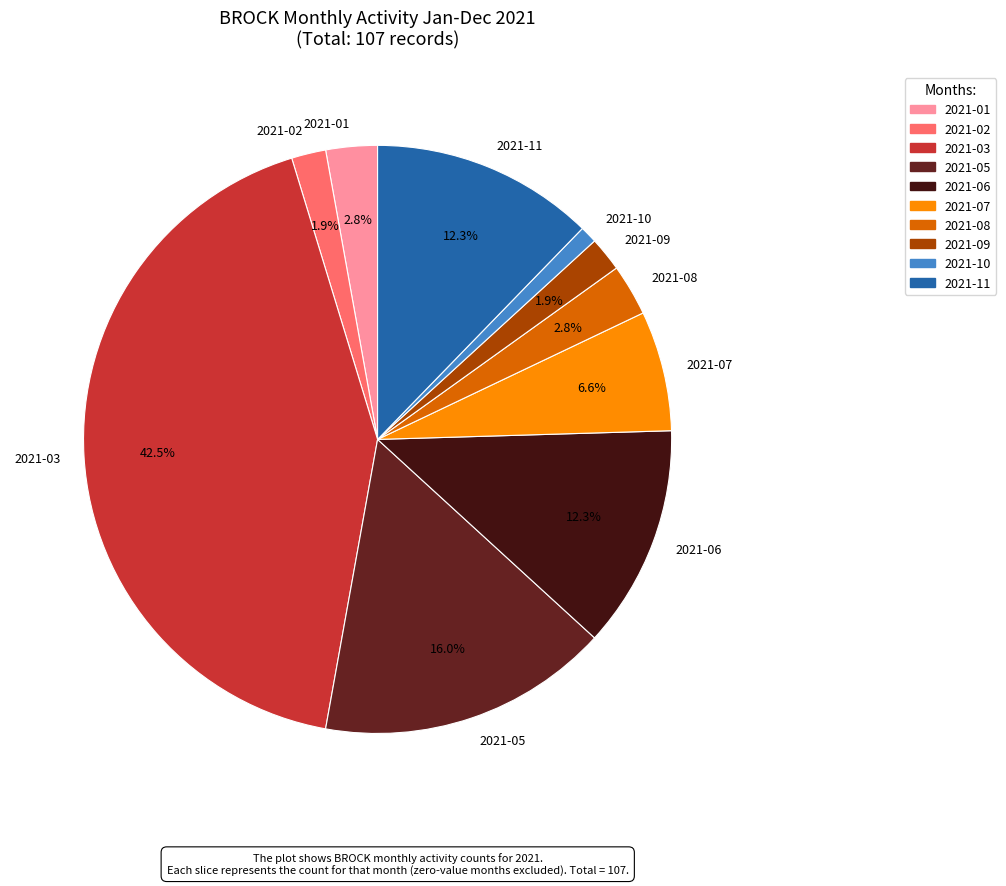

How many segments does this pie chart have?

10